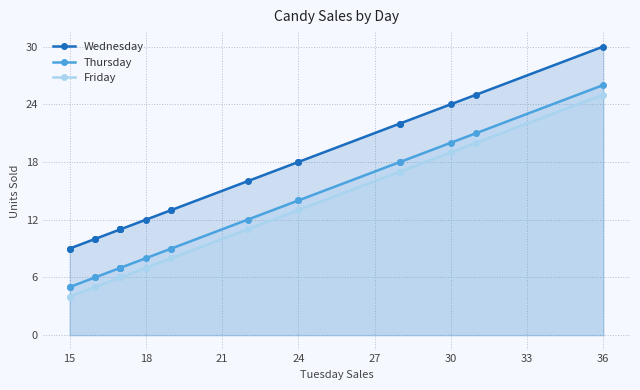

True or false: Friday has a value of 5 at 15.

False